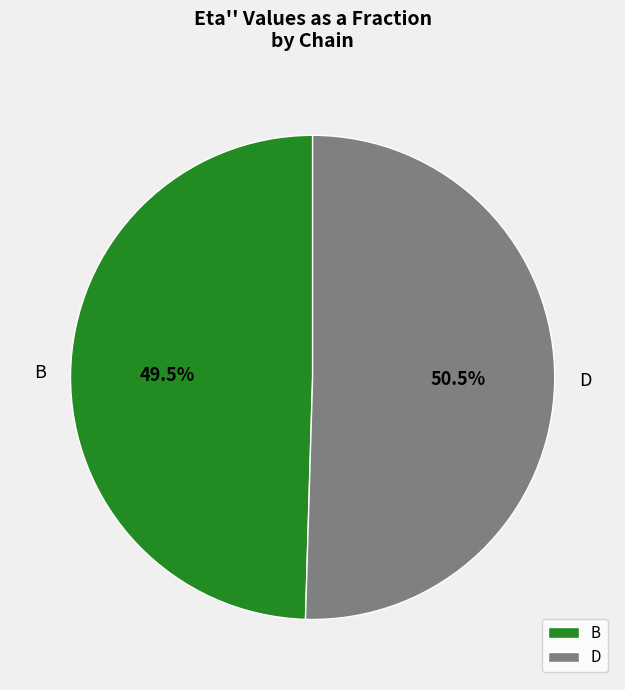

Between B and D, which is larger?

D